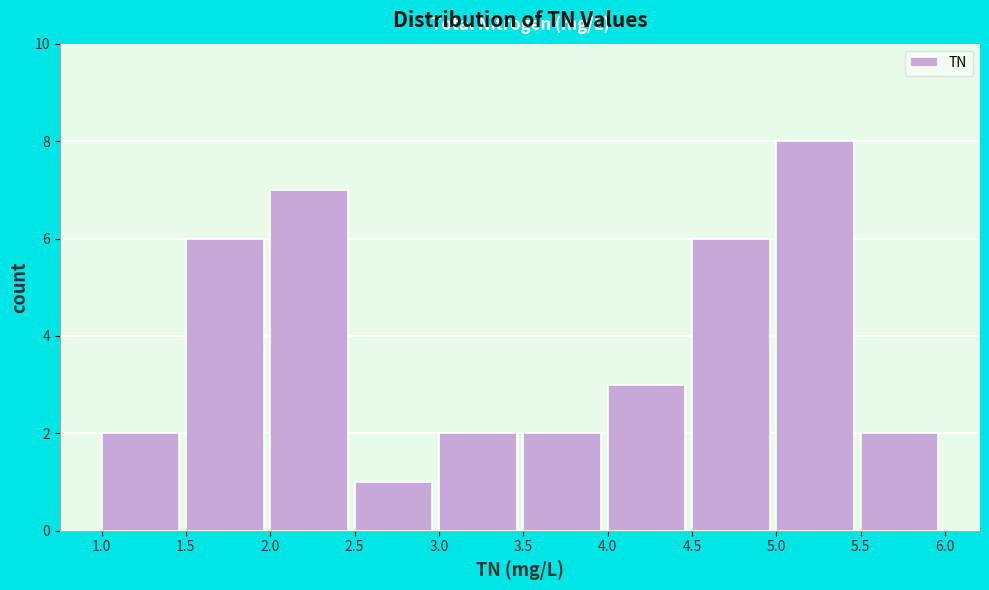

Reading left to right, transcribe this chart: for each bar, give the range it covers on the x-axis and its height. The values are not printed on the chart, so give them approximately, as read against the axis.

1.0 to 1.5: 2
1.5 to 2.0: 6
2.0 to 2.5: 7
2.5 to 3.0: 1
3.0 to 3.5: 2
3.5 to 4.0: 2
4.0 to 4.5: 3
4.5 to 5.0: 6
5.0 to 5.5: 8
5.5 to 6.0: 2